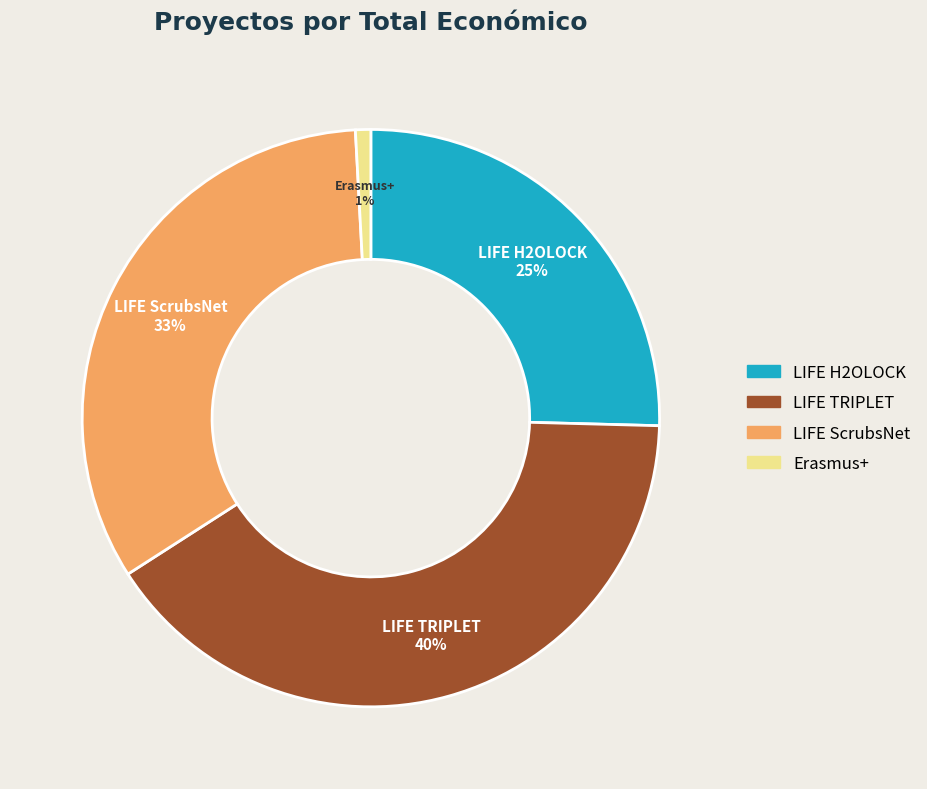

To the nearest percent, what is the average slice percentage?

25%